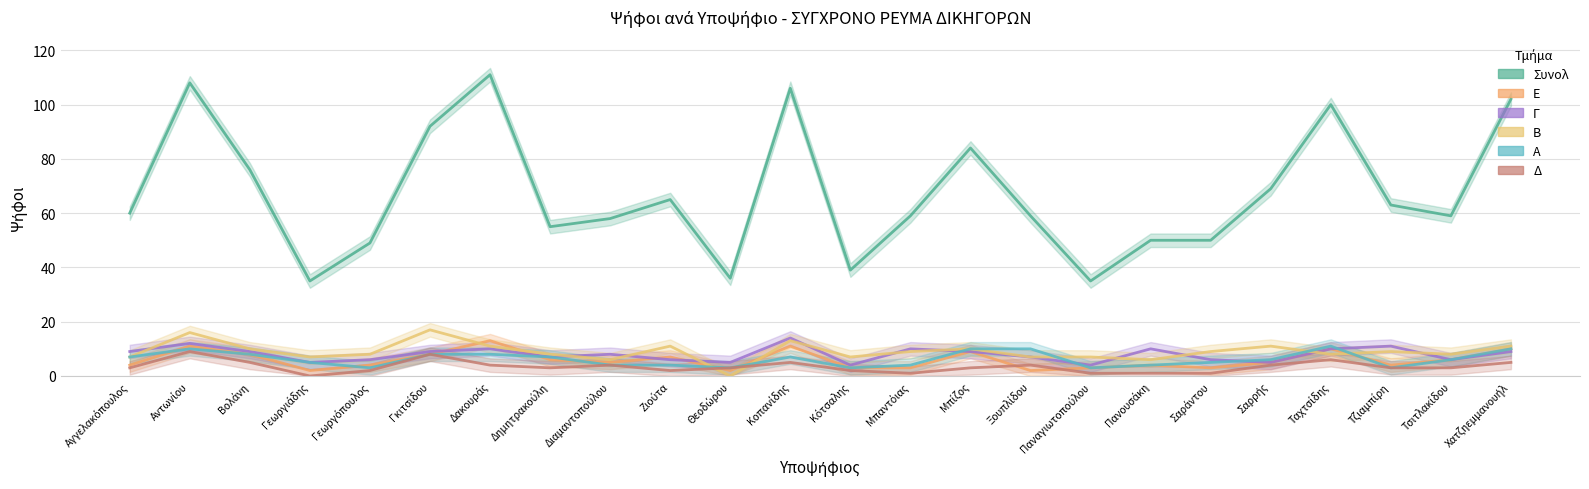

At which category does Γ reach its first local peak?

Αντωνίου